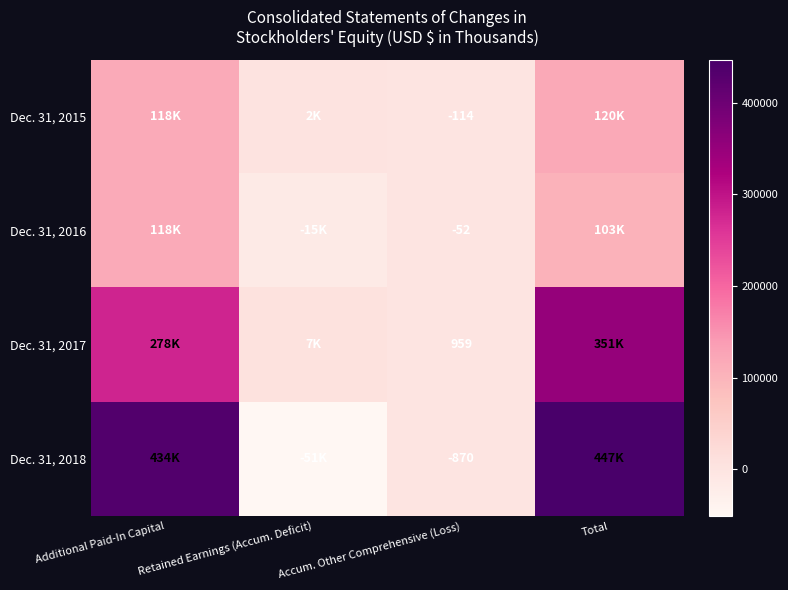

The Dec. 31, 2016 series shows -52 at Accum. Other Comprehensive (Loss). True or false?

True